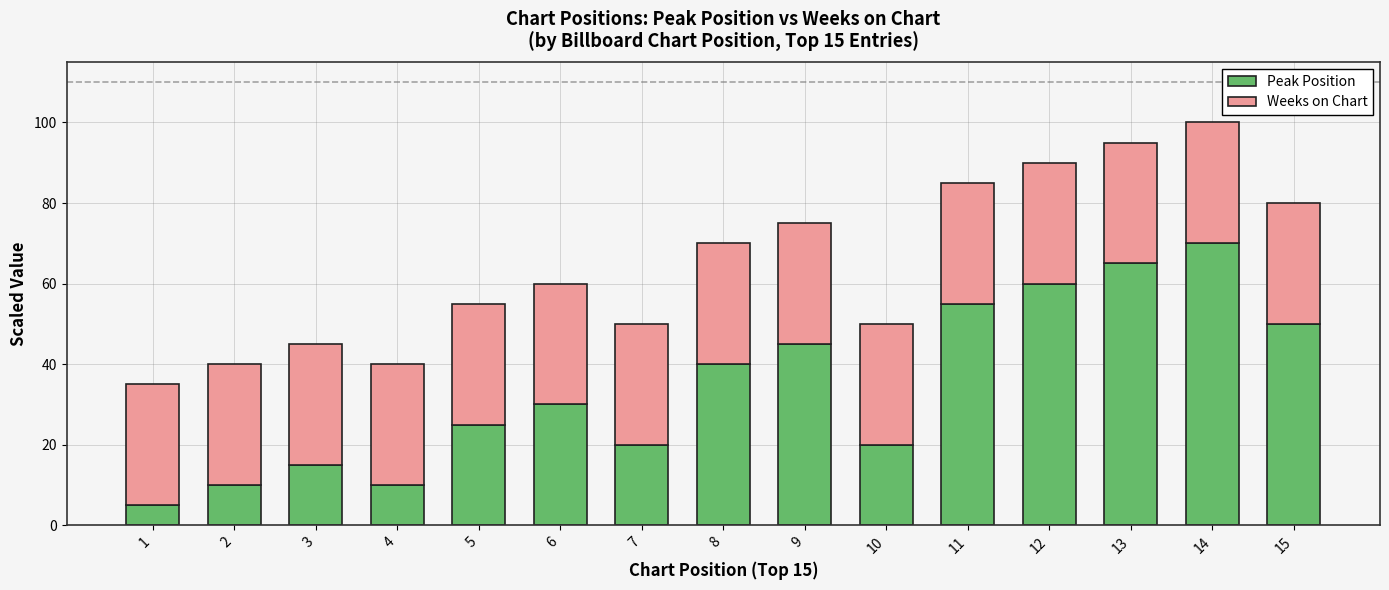

What is the total value across all series at 7?

50